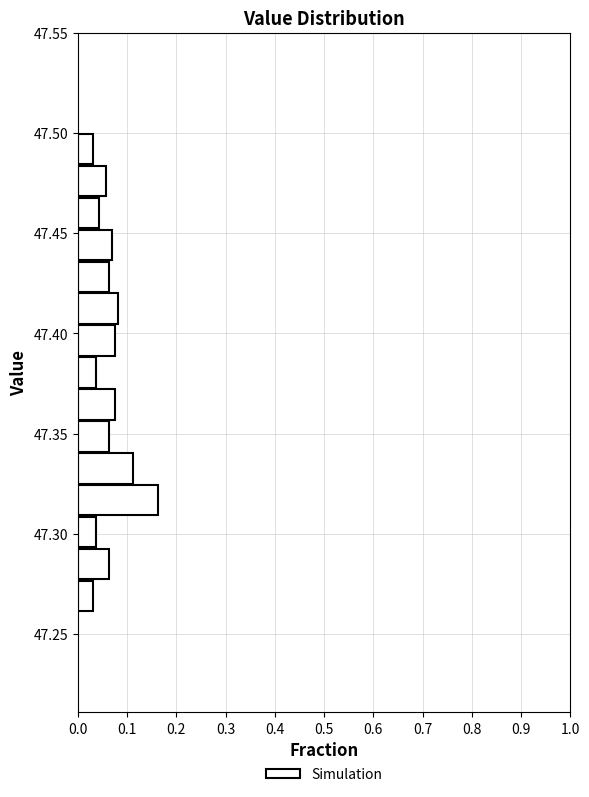

Read against the y-axis, roughly where is the centre of the longest bar?

47.315